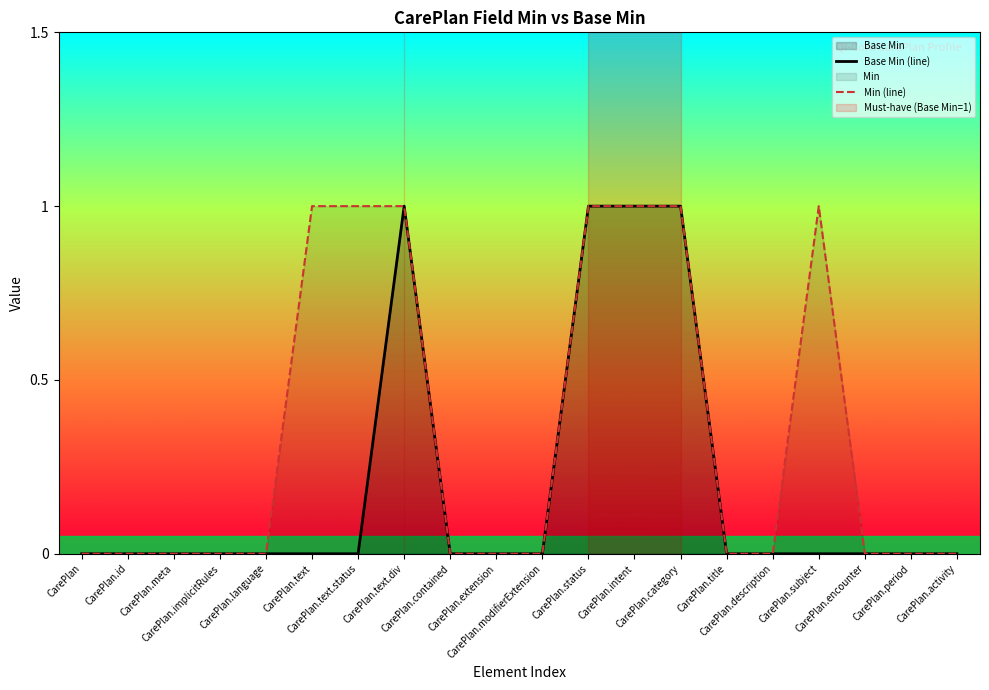

At which category does the chart reach its minimum across all series?

CarePlan